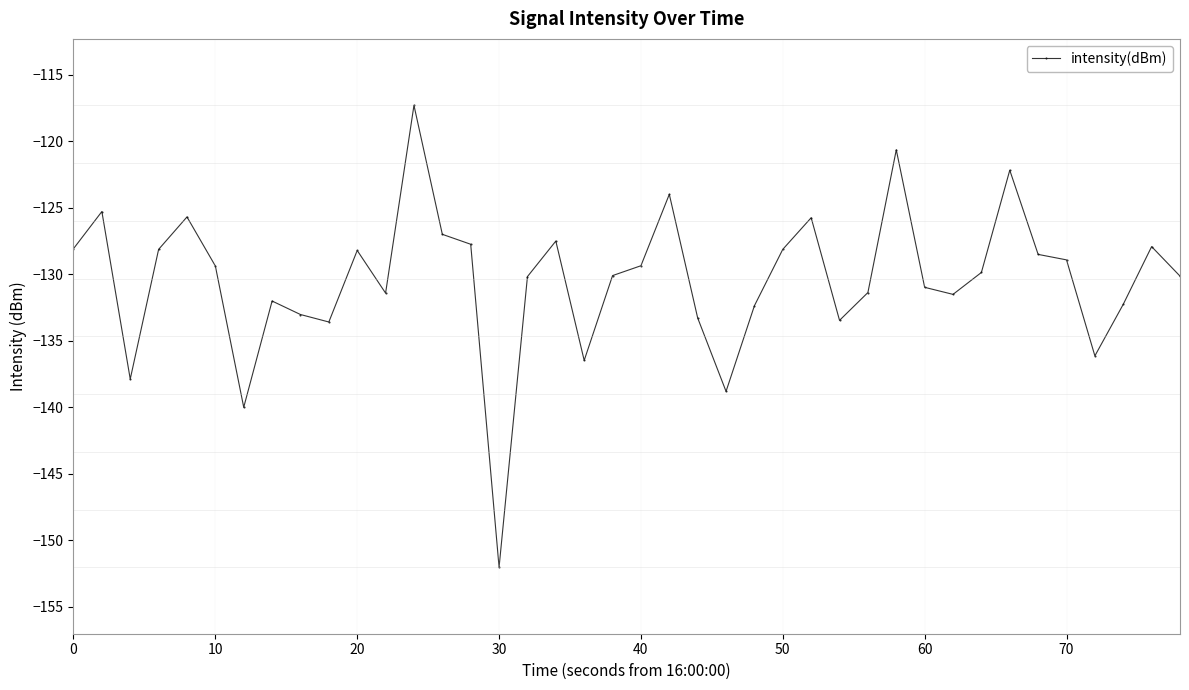

What is the maximum value shown in the chart?

-117.3